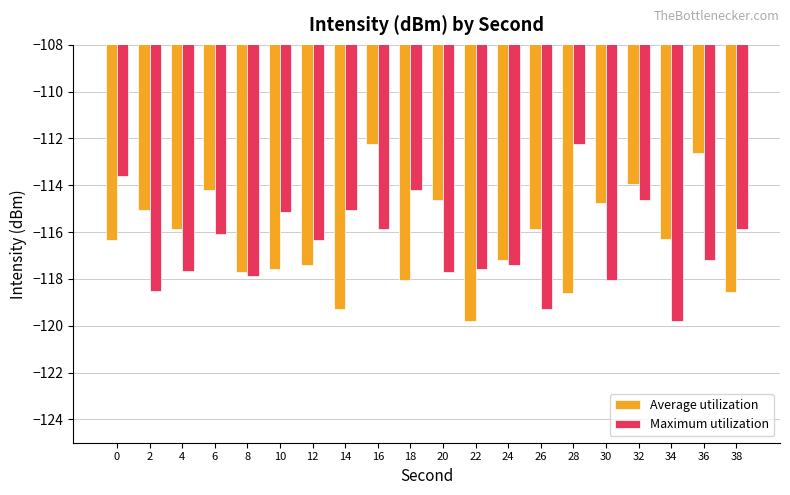

The Maximum utilization series shows -173.4 at 0. True or false?

False